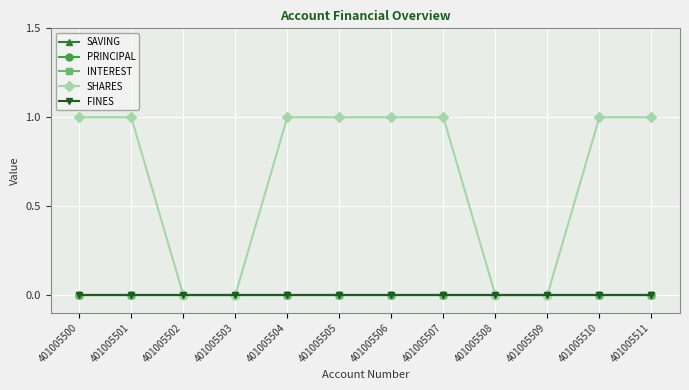

Which series has the widest spread of values?

SHARES